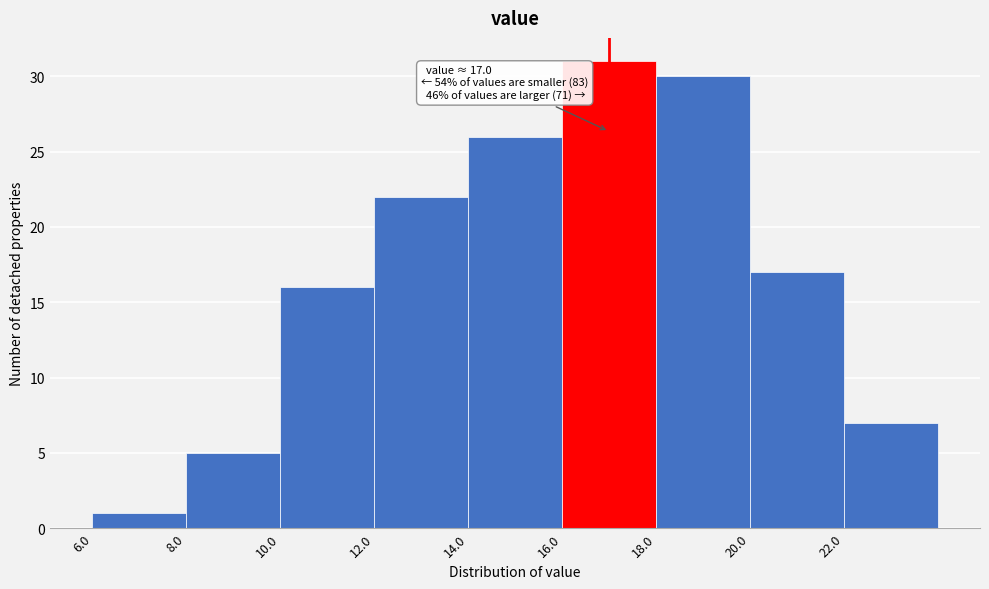

Over which range of the x-axis is the bar tallest?

16 to 18